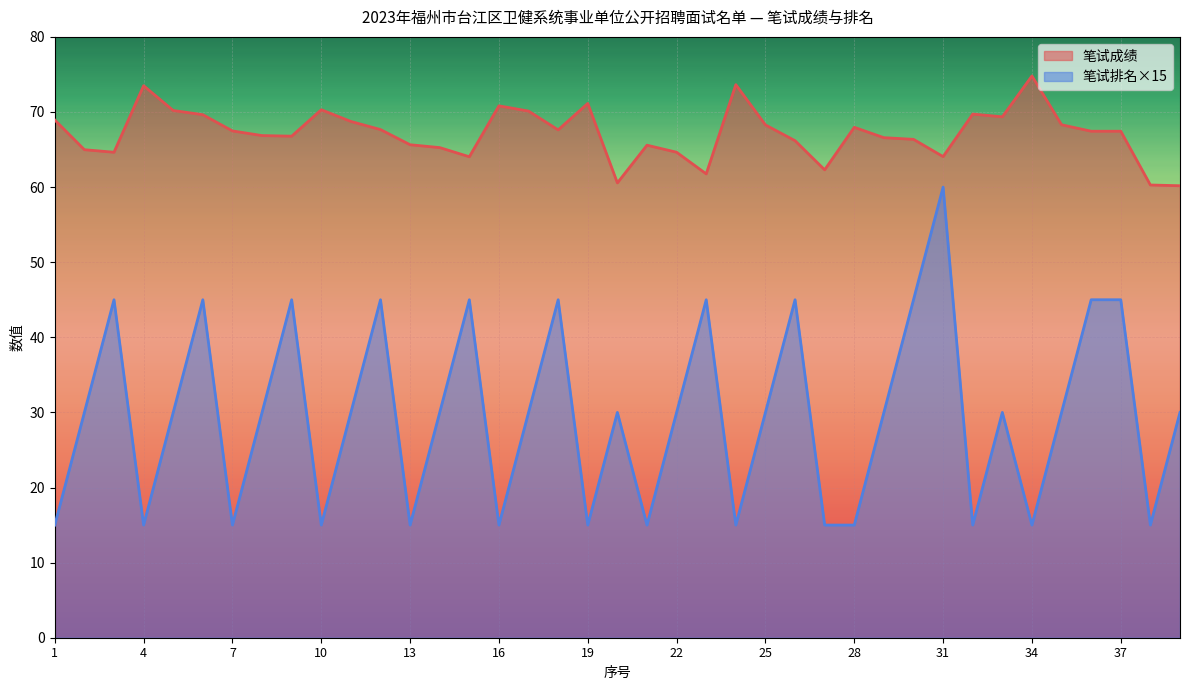

What are all the series names shown in the legend?

笔试成绩, 笔试排名×15